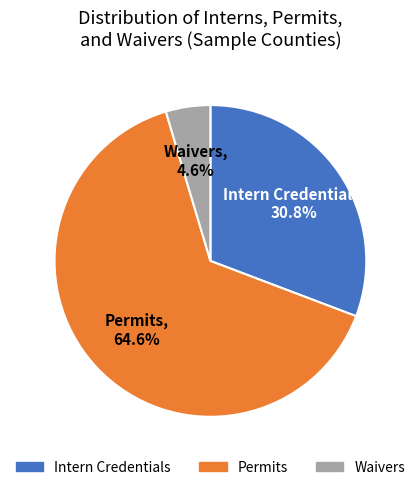

Is there a majority slice in this chart?

Yes